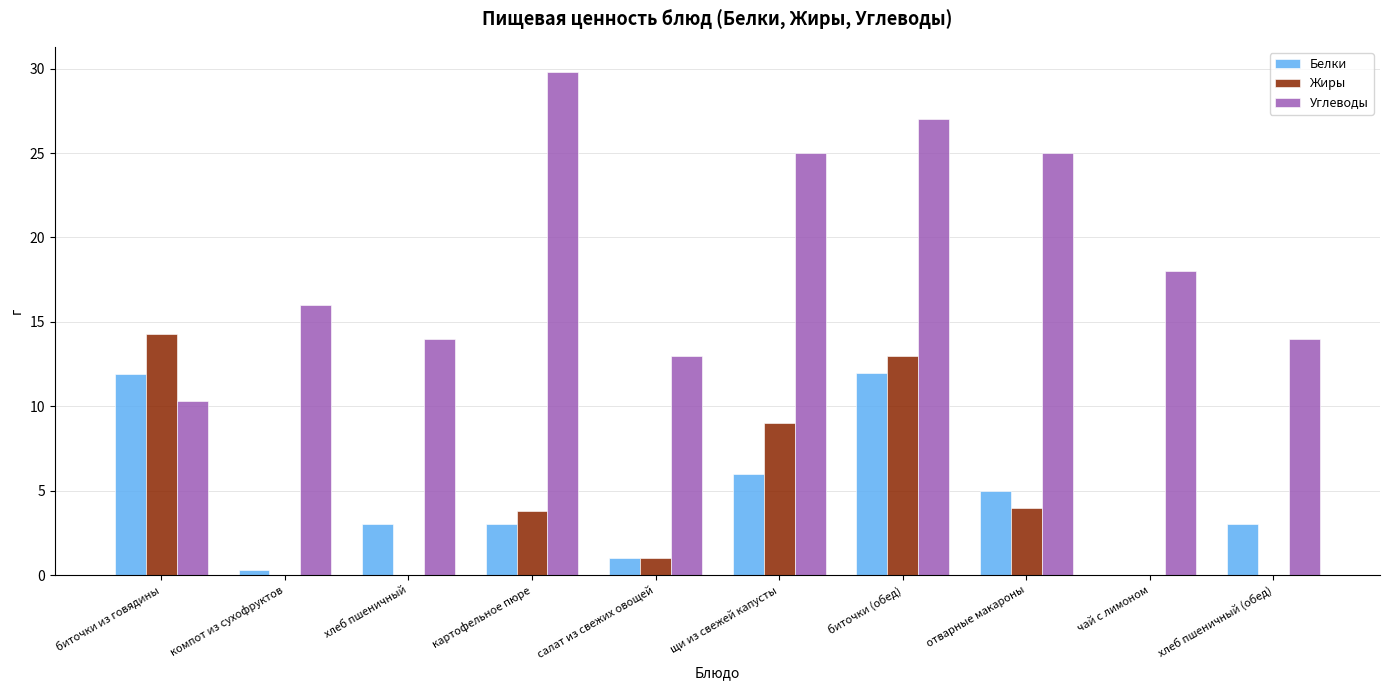

True or false: Жиры has a value of 4.0 at отварные макароны.

True